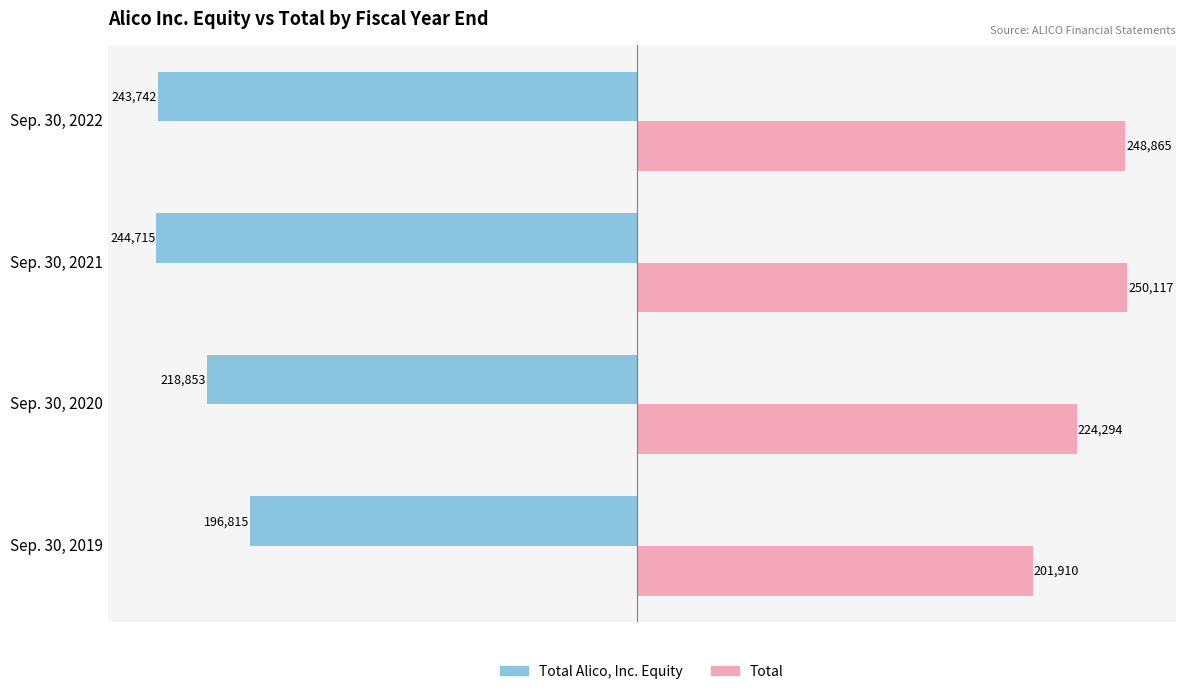

Which series has the largest range (max minus min)?

Total